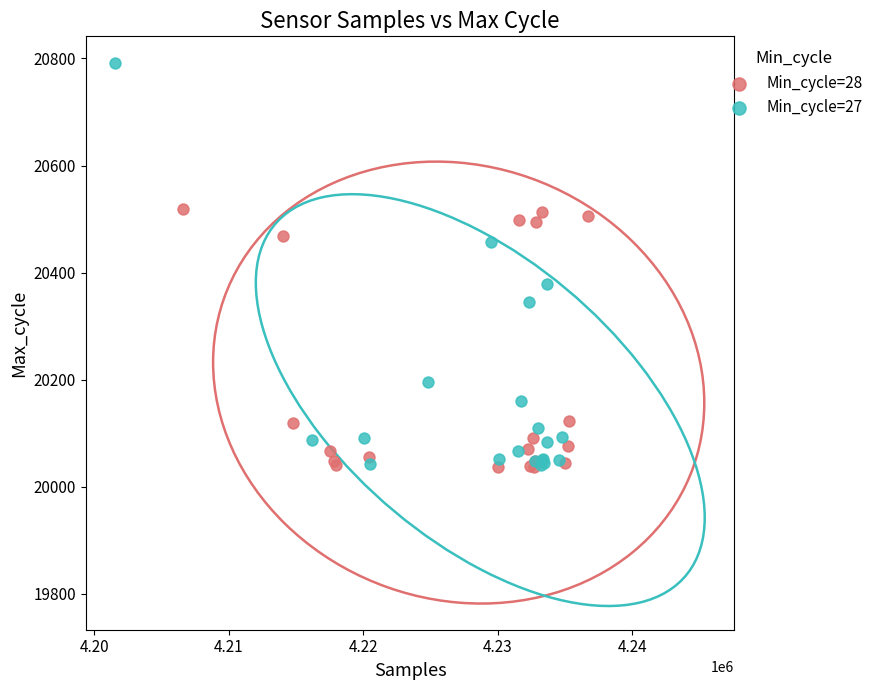

Which series contains the highest Y value?

Min_cycle=27